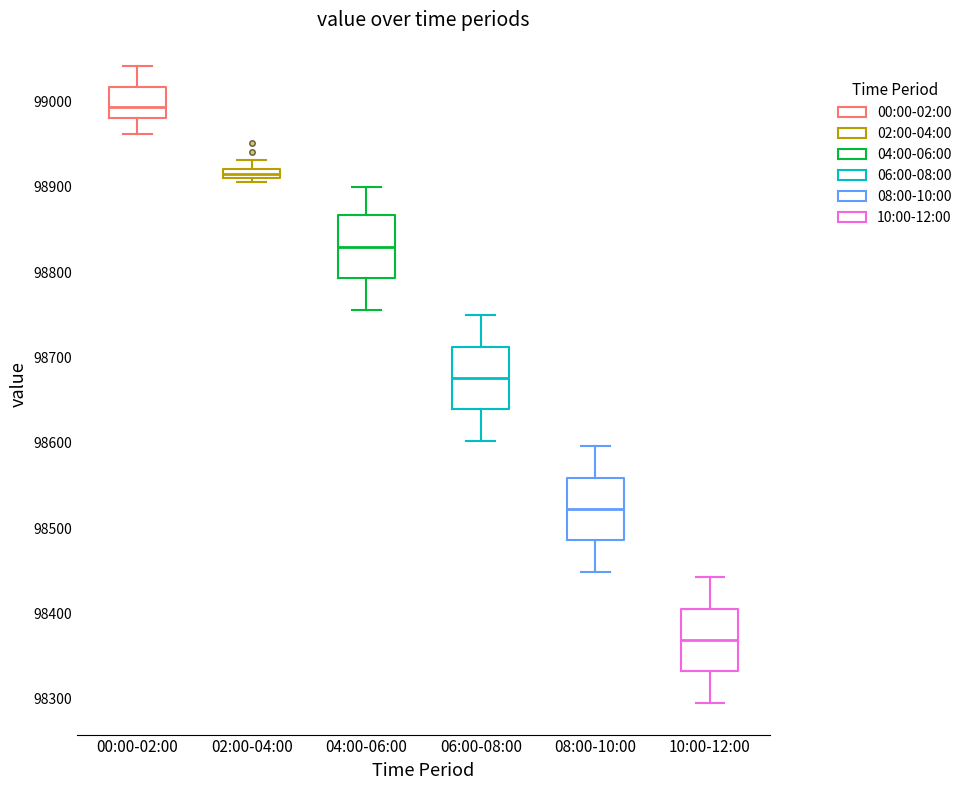

Where is the lower edge of the box for 04:00-06:00 on the y-axis? The values are not printed on the chart, so give them approximately, as read against the axis.

98790